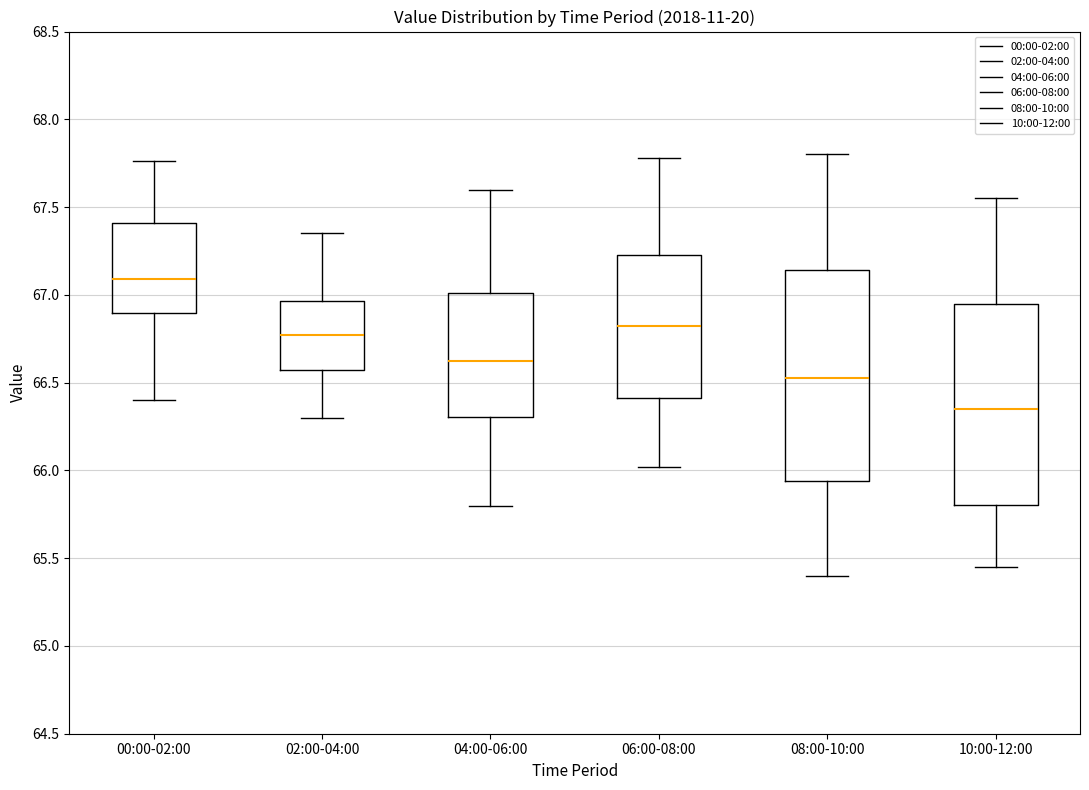

Which box has the lowest median line?

10:00-12:00